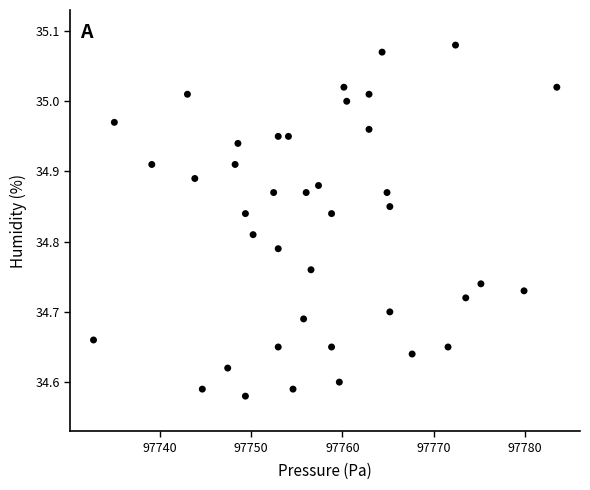

What is the range of X values (max minus min)?

50.7